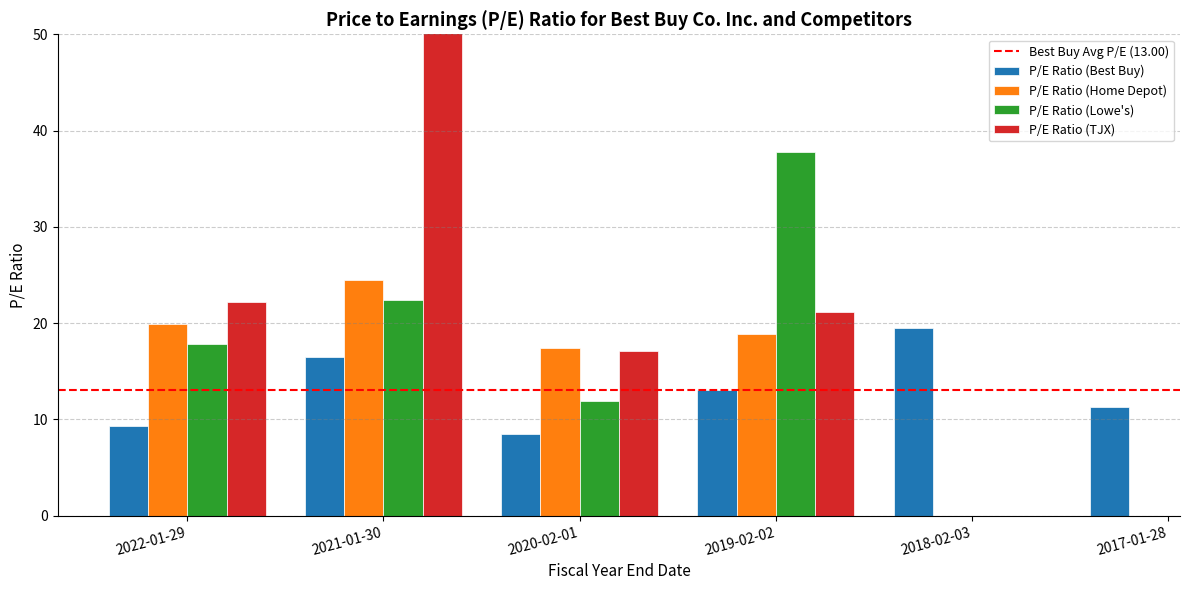

Reading right to left, transcribe all the data shown in this chart.

P/E Ratio (Best Buy): 2017-01-28=11.3	2018-02-03=19.5	2019-02-02=13.0	2020-02-01=8.4	2021-01-30=16.4	2022-01-29=9.3
P/E Ratio (Home Depot): 2017-01-28=0.0	2018-02-03=0.0	2019-02-02=18.9	2020-02-01=17.4	2021-01-30=24.5	2022-01-29=19.9
P/E Ratio (Lowe's): 2017-01-28=0.0	2018-02-03=0.0	2019-02-02=37.8	2020-02-01=12.0	2021-01-30=22.4	2022-01-29=17.8
P/E Ratio (TJX): 2017-01-28=0.0	2018-02-03=0.0	2019-02-02=21.1	2020-02-01=17.1	2021-01-30=881.8	2022-01-29=22.2